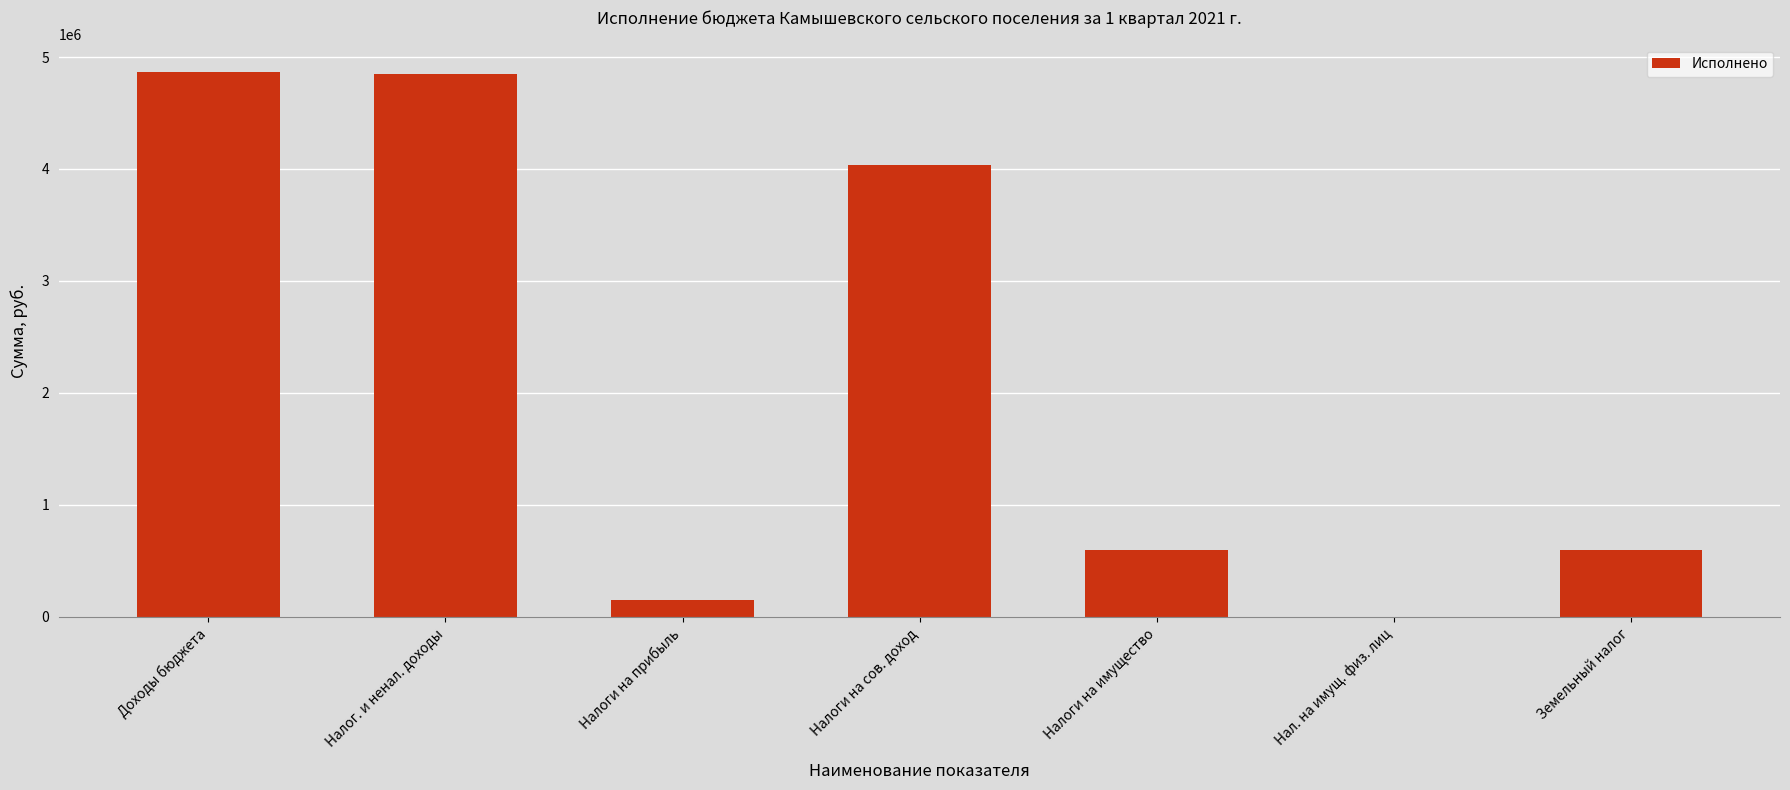

What is the sum of all values?

15106737.4